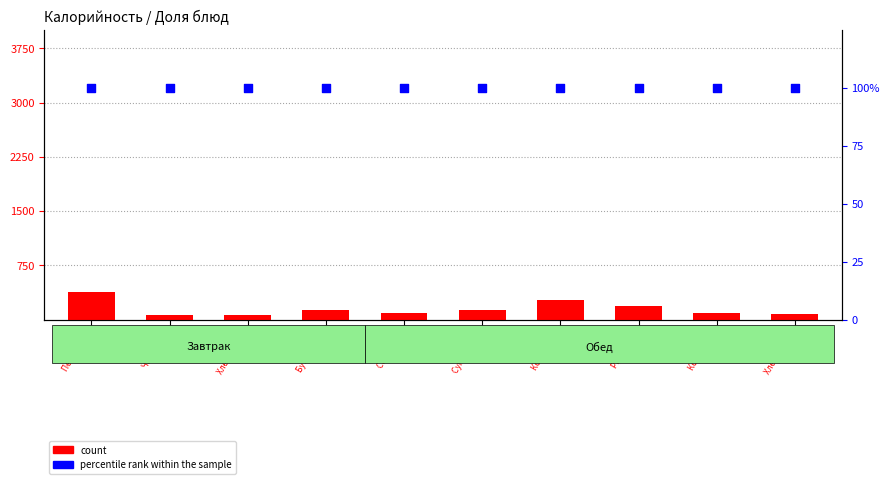

Which series has the largest total across all categories?

count